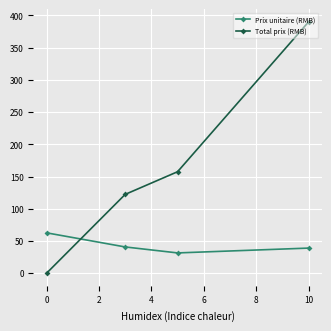

Which series has the largest range (max minus min)?

Total prix (RMB)